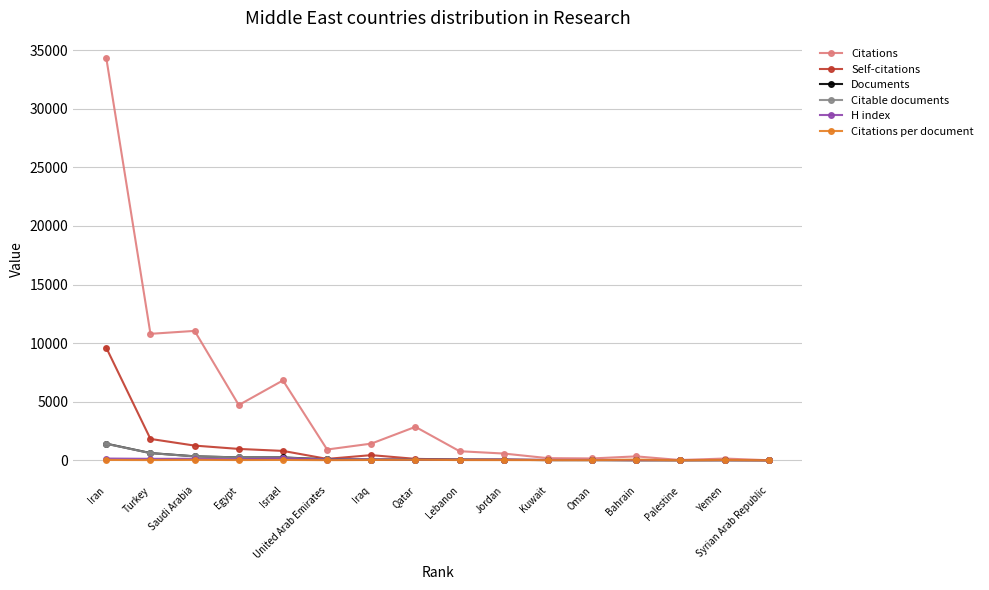

Which series has the largest total across all categories?

Citations